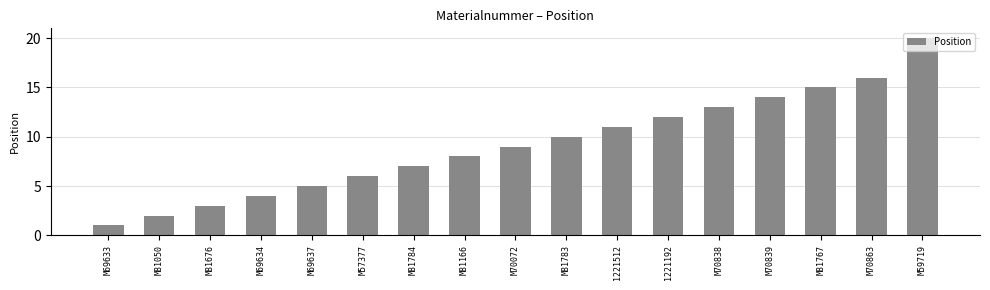

Is it true that the value at M81783 is 10?

True